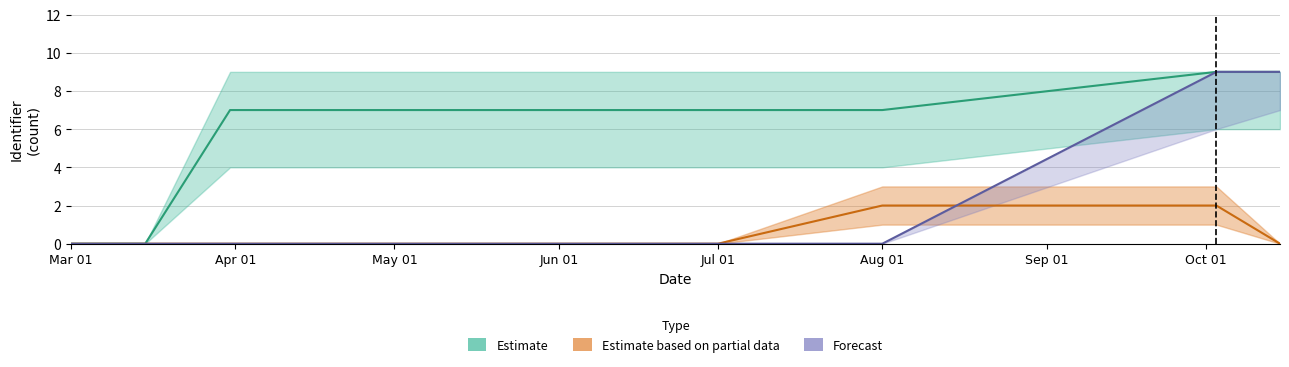

True or false: Estimate based on partial data and Estimate intersect in this chart.

False